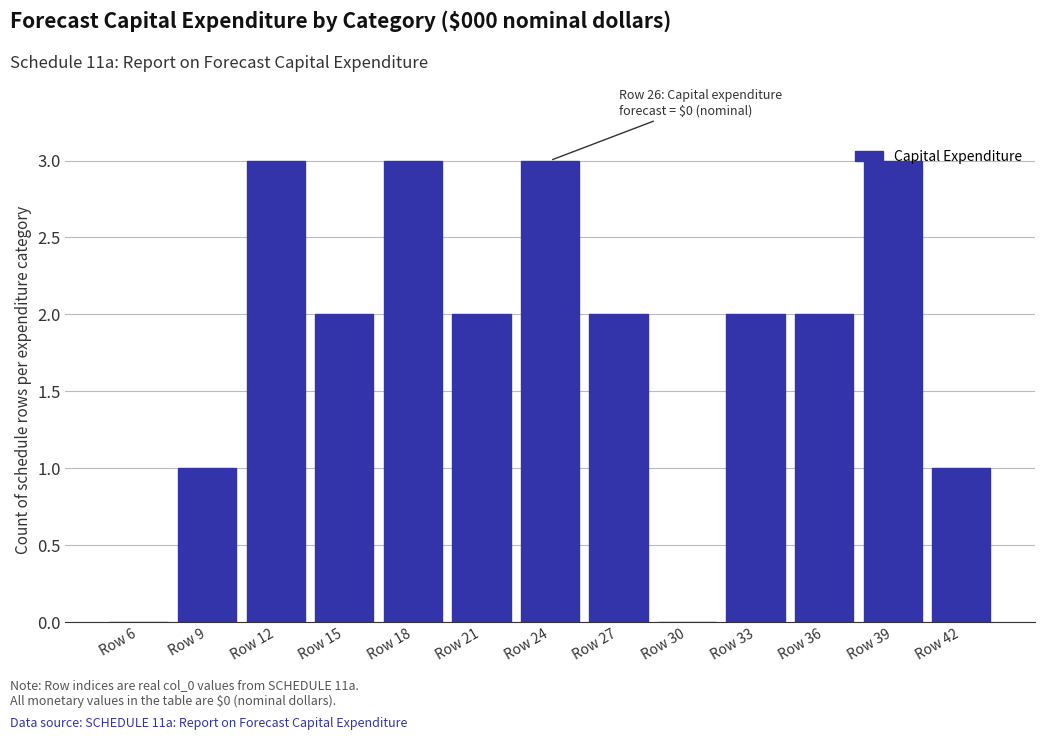

What is the ratio of the value at Row 36 to the value at Row 21?

1.0